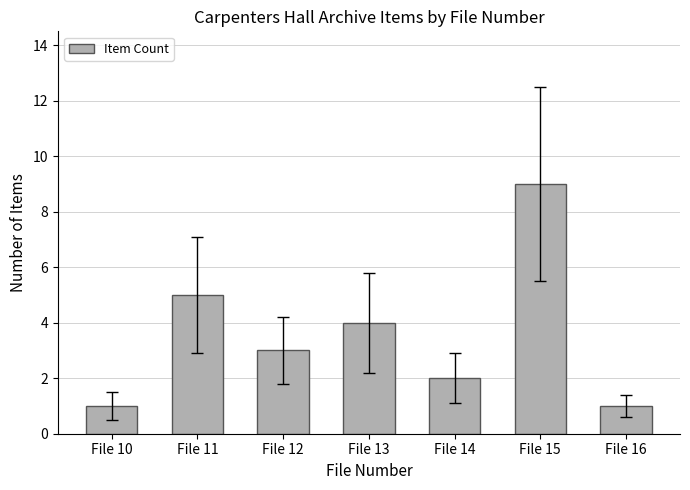

What is the average value?

4